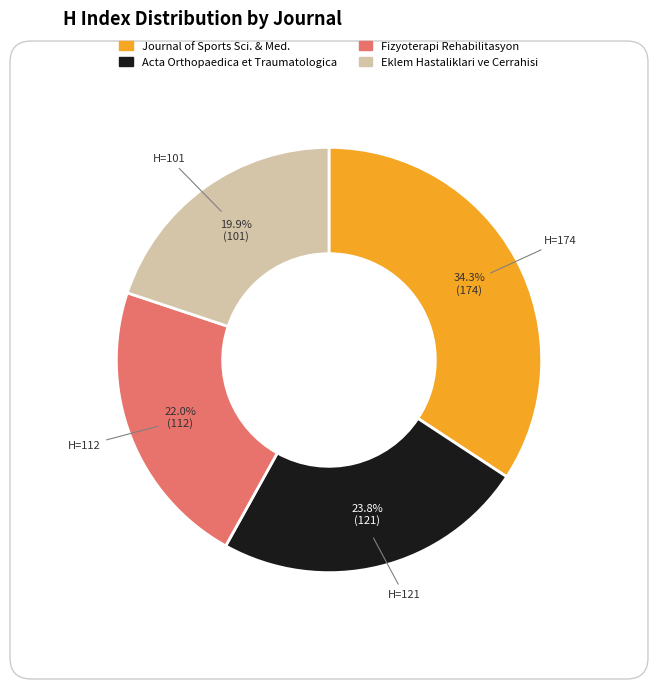

Does any single category account for the majority?

No